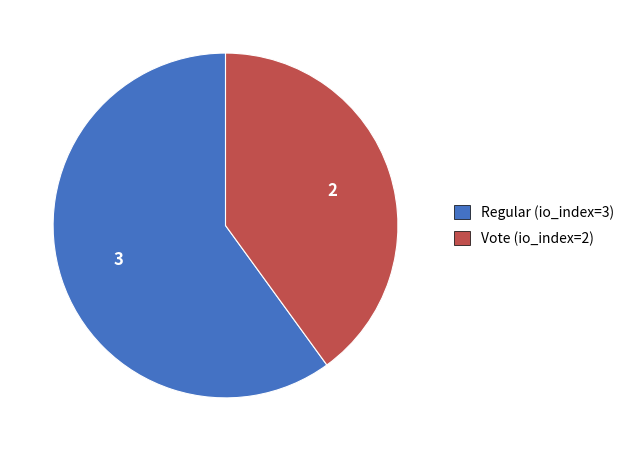

What is the majority slice?

Regular (io_index=3)